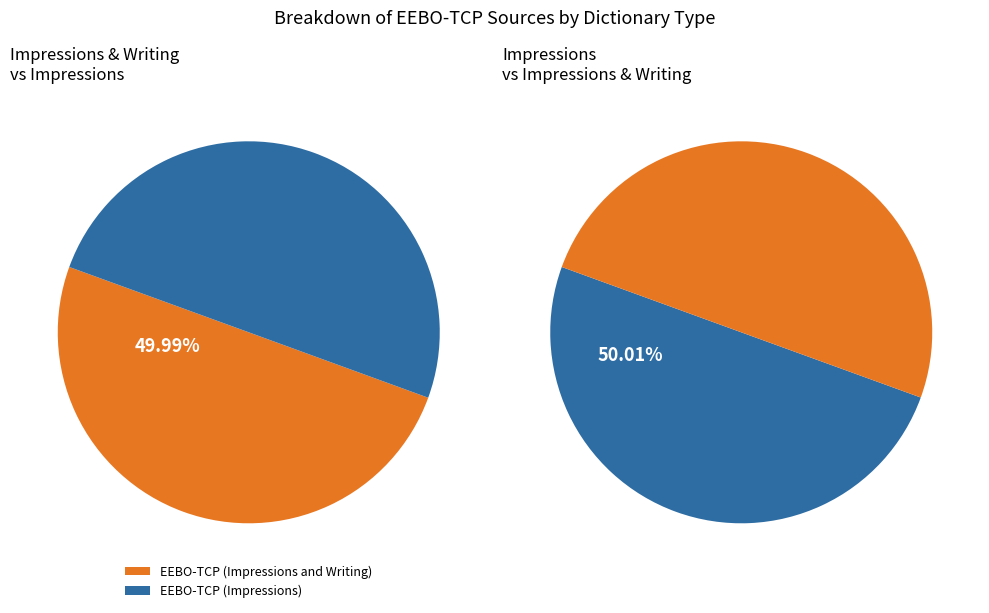

Rank the categories by value from lowest to highest.

EEBO-TCP (Impressions and Writing), EEBO-TCP (Impressions)